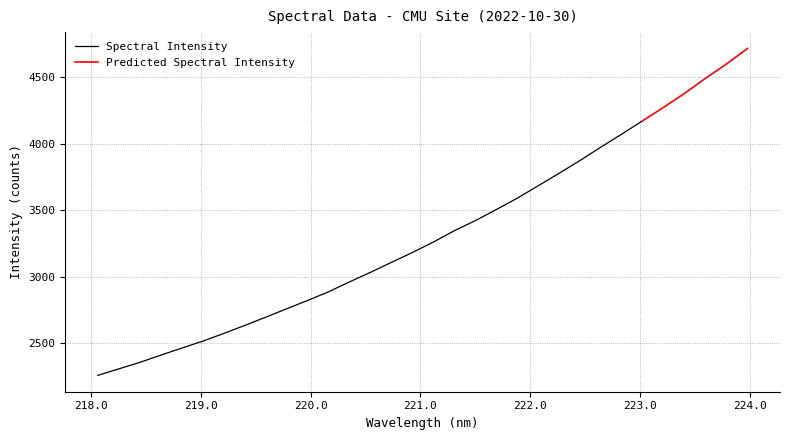

The chart shows a value of 3928.6 at 219.7801. True or false?

False